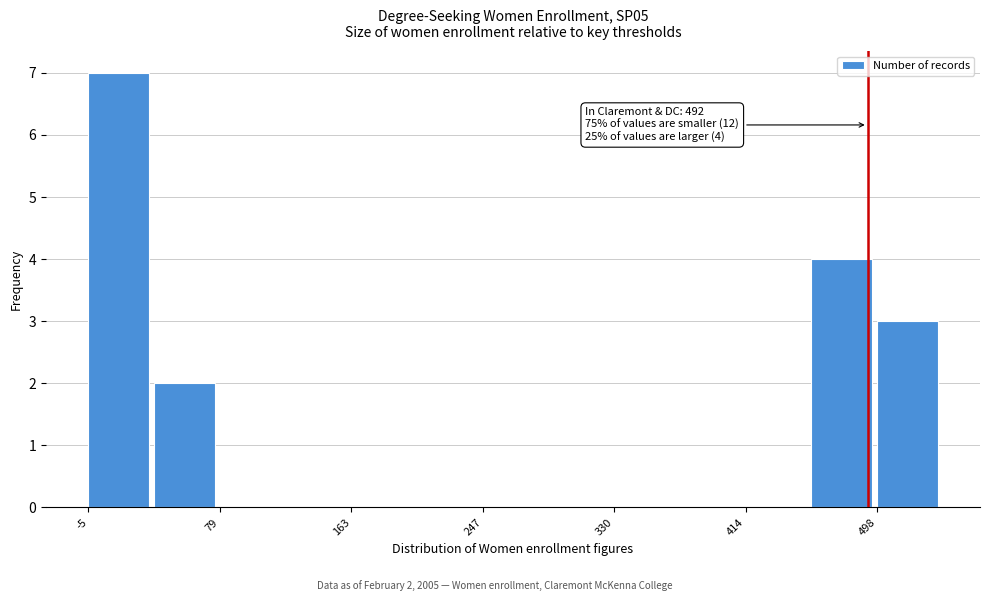

Which range on the x-axis has the tallest bar?

0 to 40